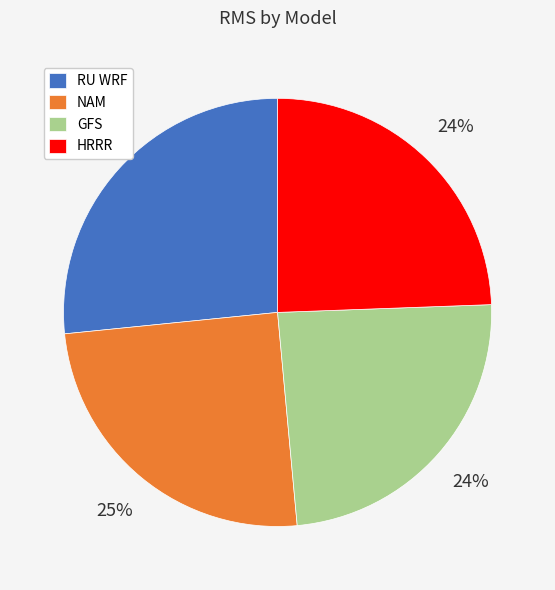

What is the ratio of the value at HRRR to the value at RU WRF?

0.9